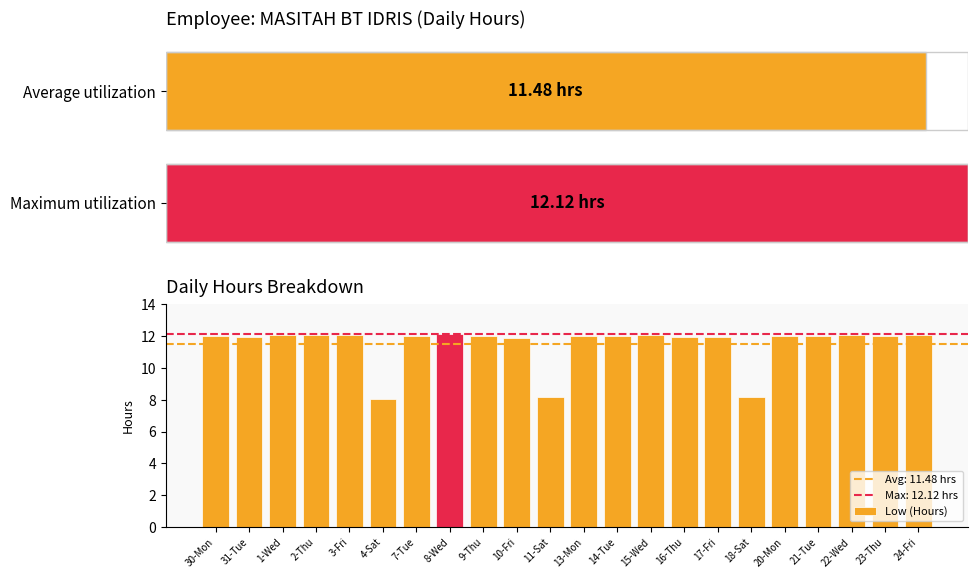

What is the smallest value displayed?

8.0